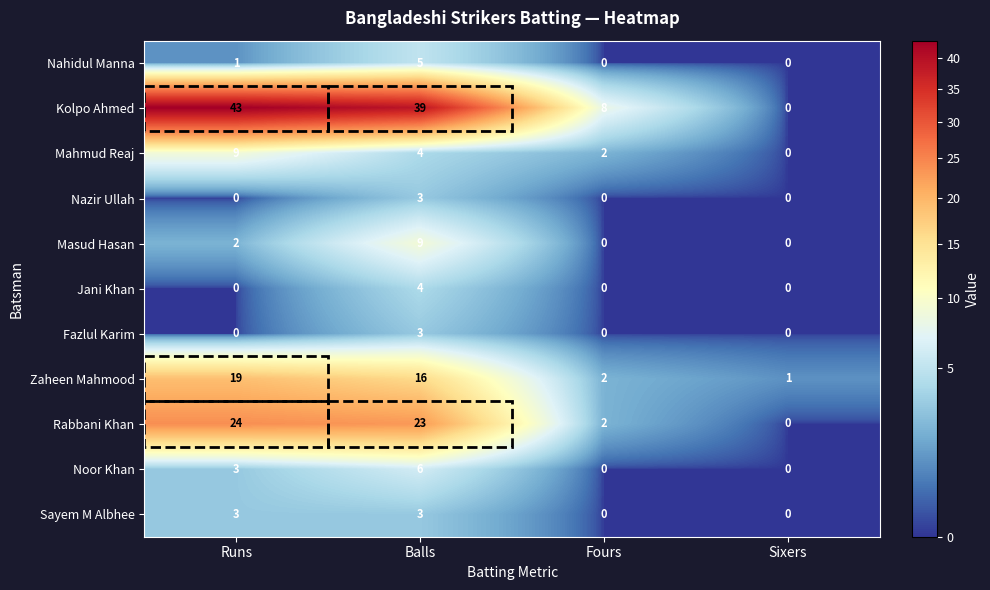

Count the Jani Khan values in the range 0 to 4.

4